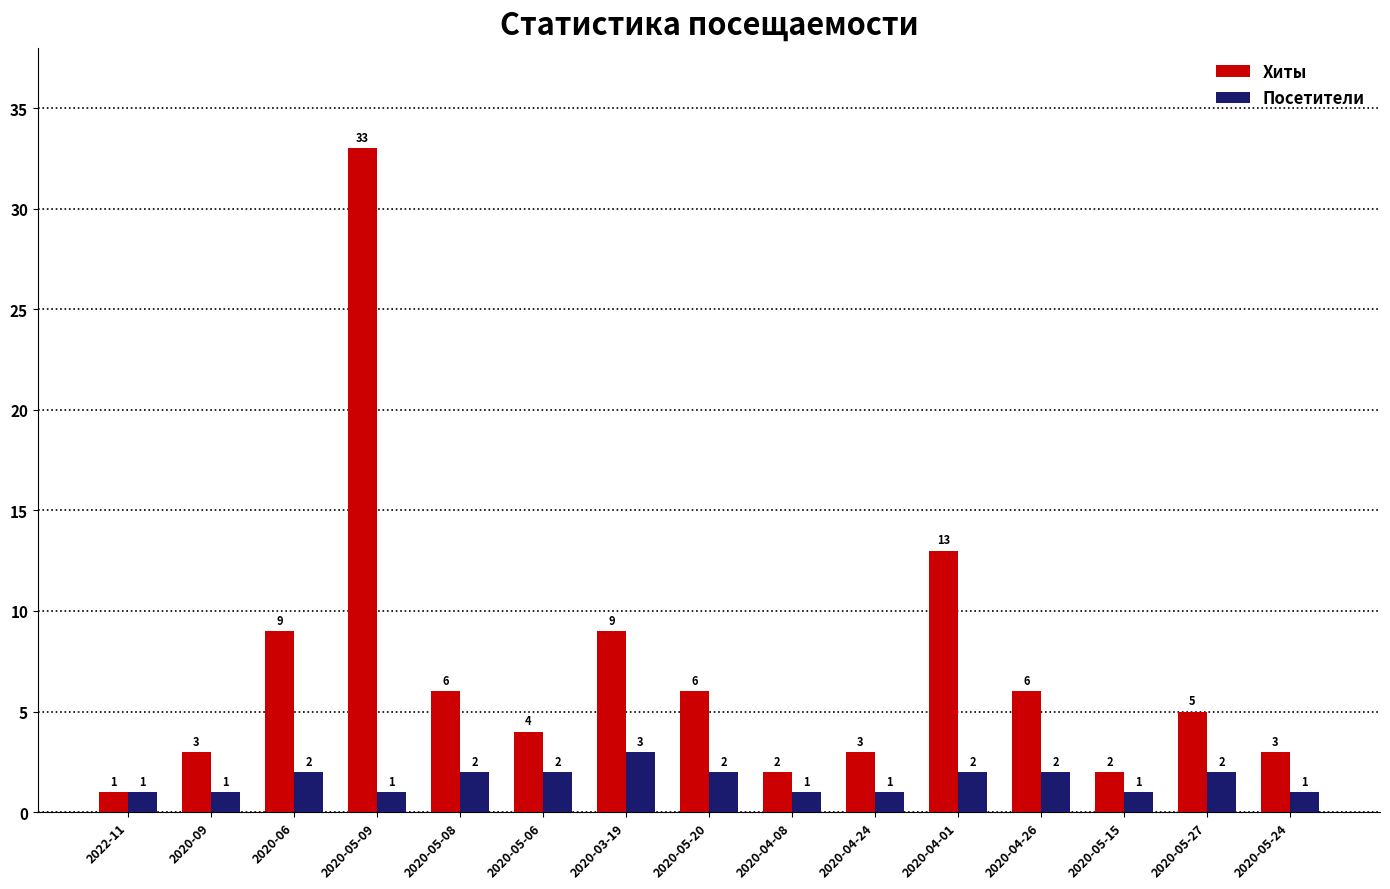

Is it true that Хиты equals 2 at 2020-05-15?

True